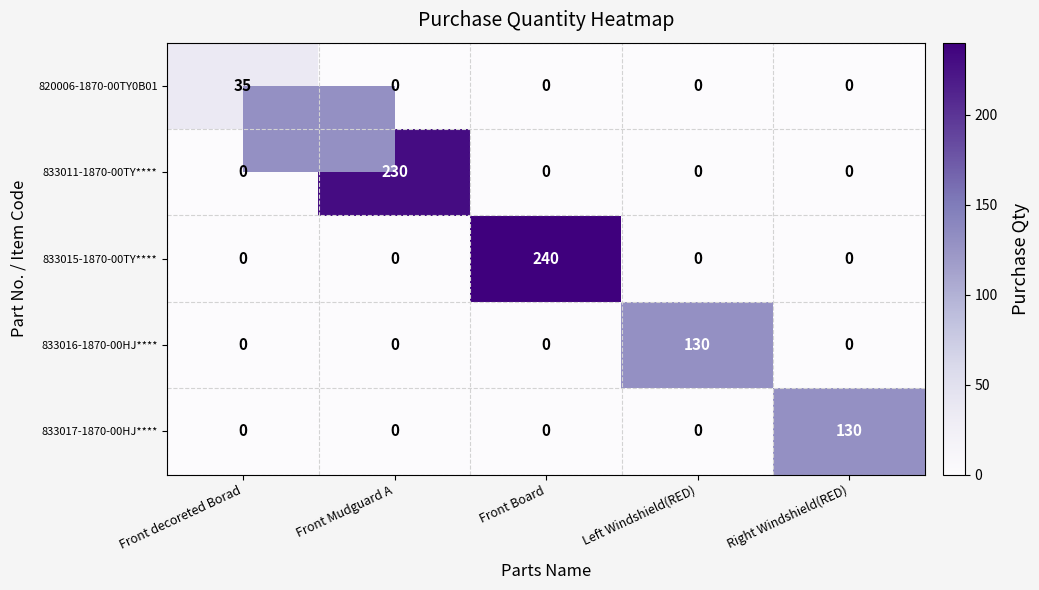

Which series has the largest range (max minus min)?

833015-1870-00TY****